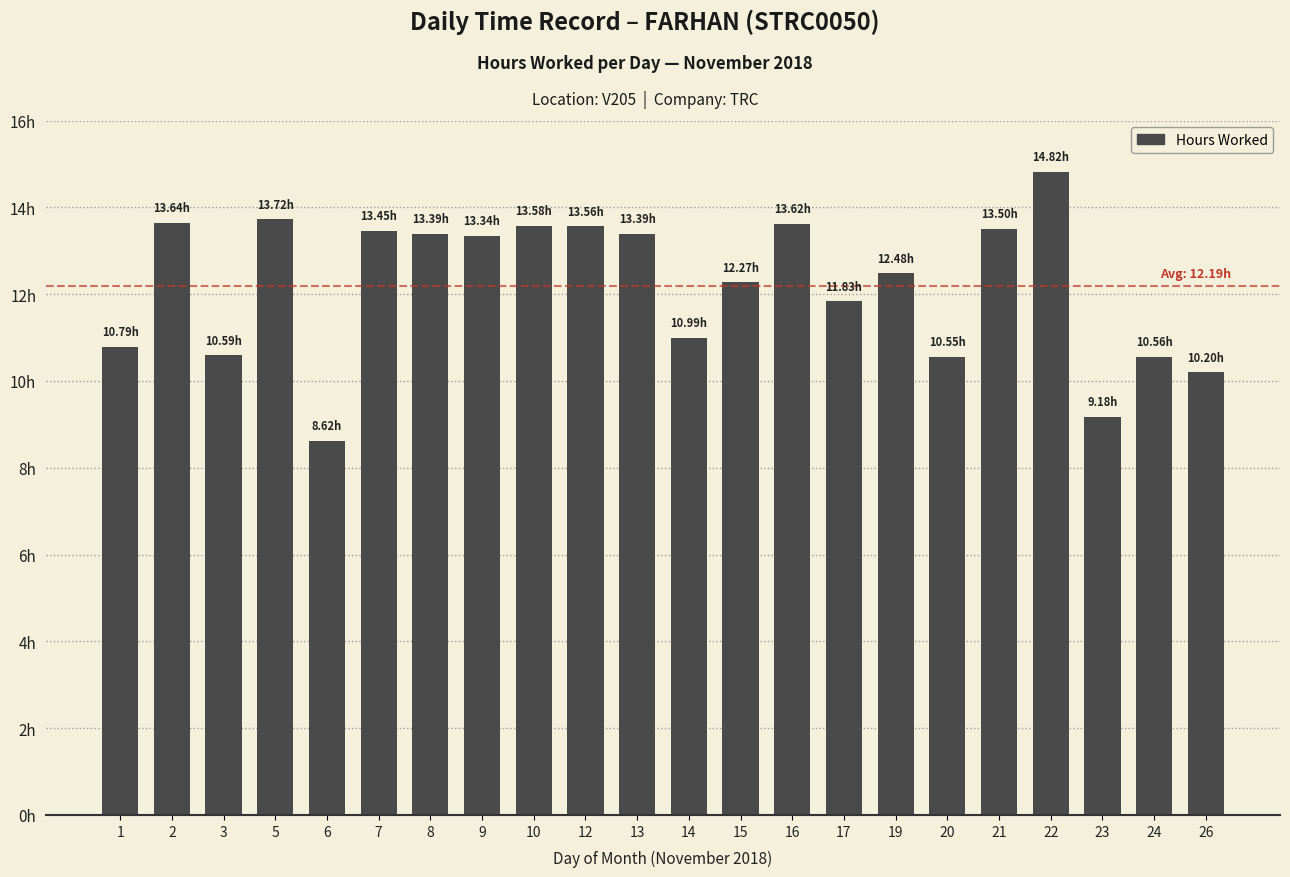

Where is the data nearest to the value 11?

14